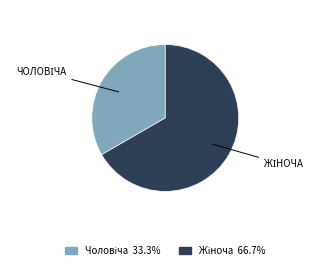

Is there any slice that represents more than half of the pie?

Yes